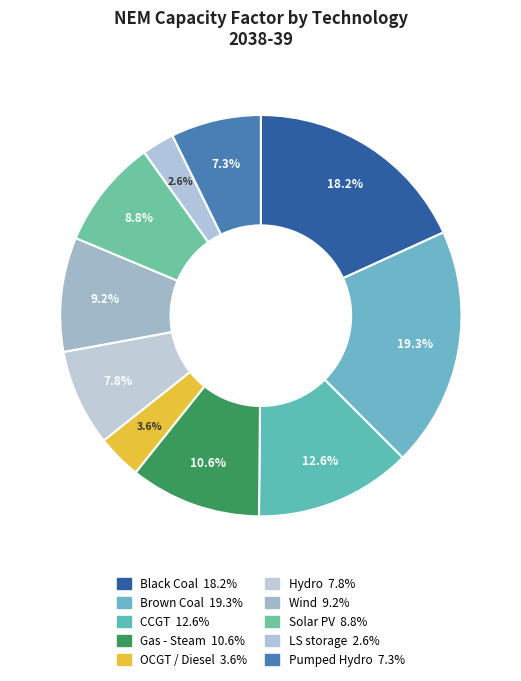

To the nearest percent, what is the average slice percentage?

10%